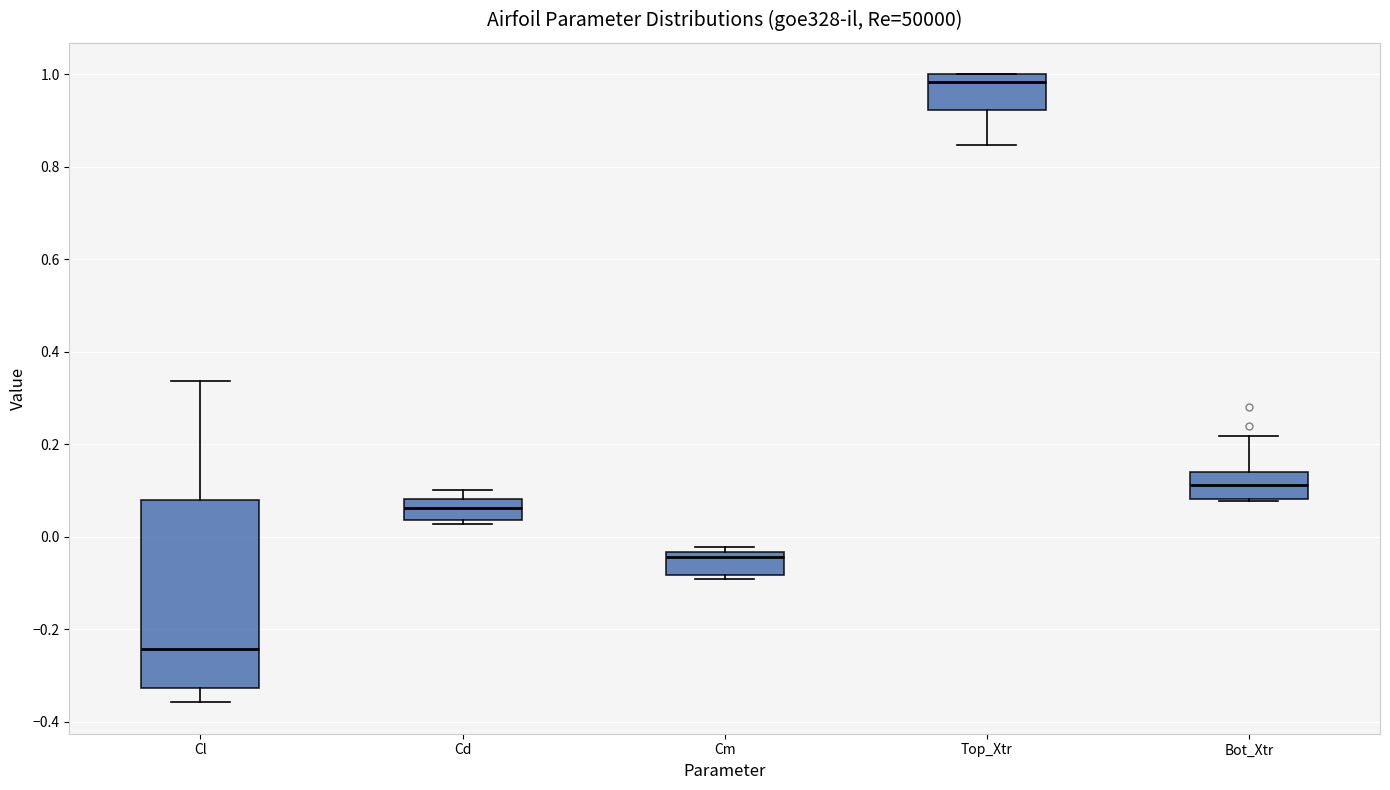

Which box is the tallest, from its lower edge to its upper edge?

Cl